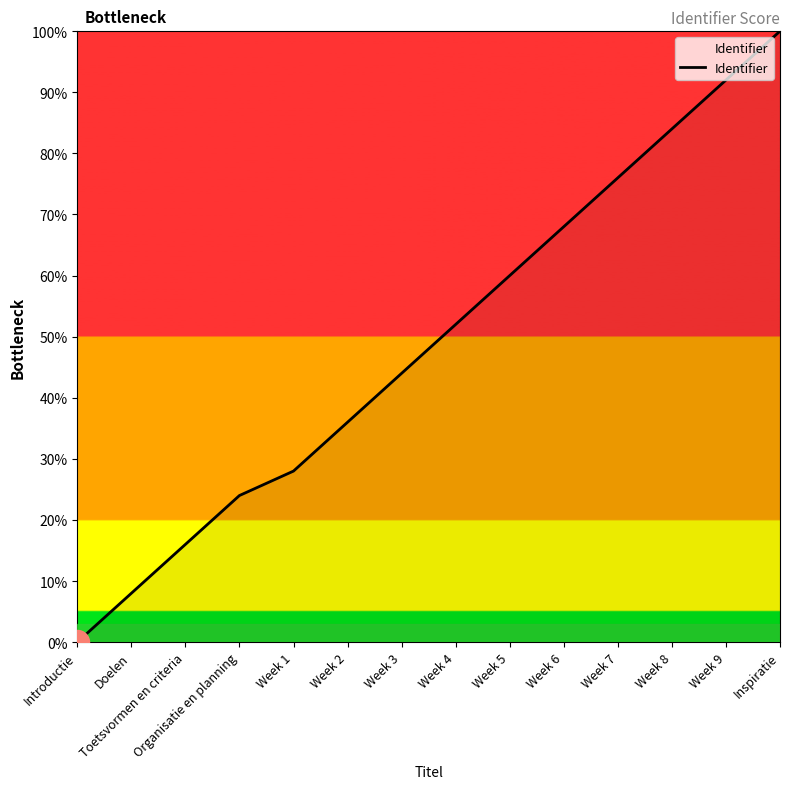

Which has a higher value, Introductie or Week 4?

Week 4